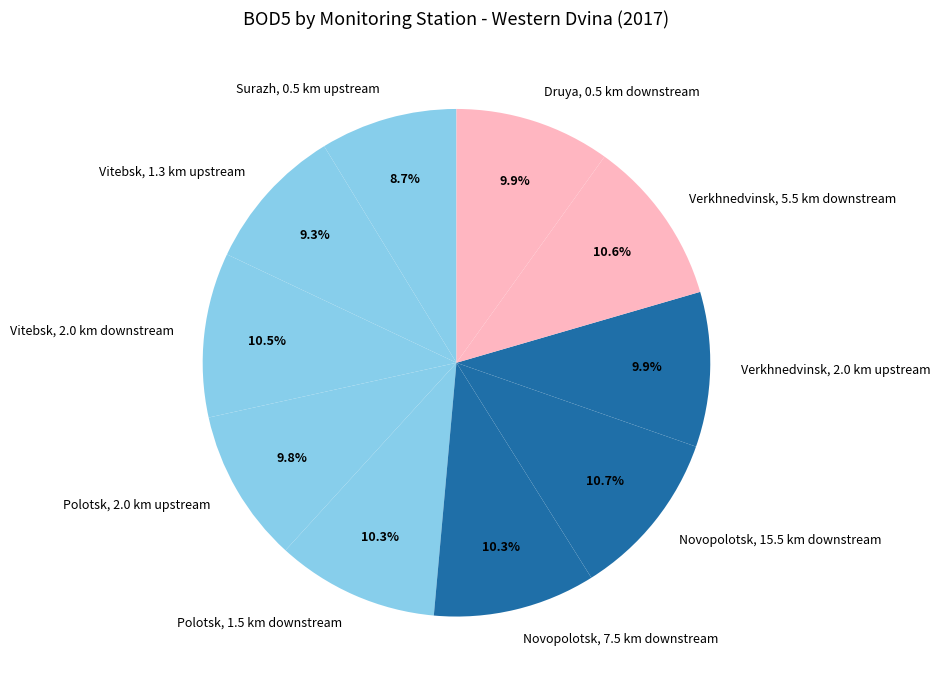

What percentage is the Verkhnedvinsk, 2.0 km upstream slice, to the nearest percent?

10%